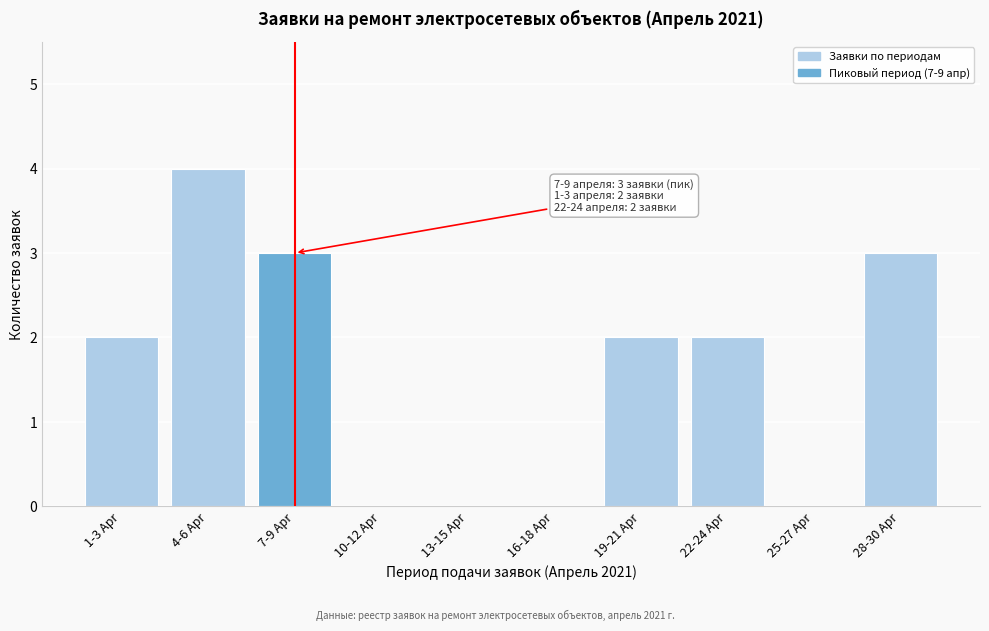

Reading left to right, extract all data points from this chart.

1-3 Apr=2	4-6 Apr=4	7-9 Apr=3	10-12 Apr=0	13-15 Apr=0	16-18 Apr=0	19-21 Apr=2	22-24 Apr=2	25-27 Apr=0	28-30 Apr=3